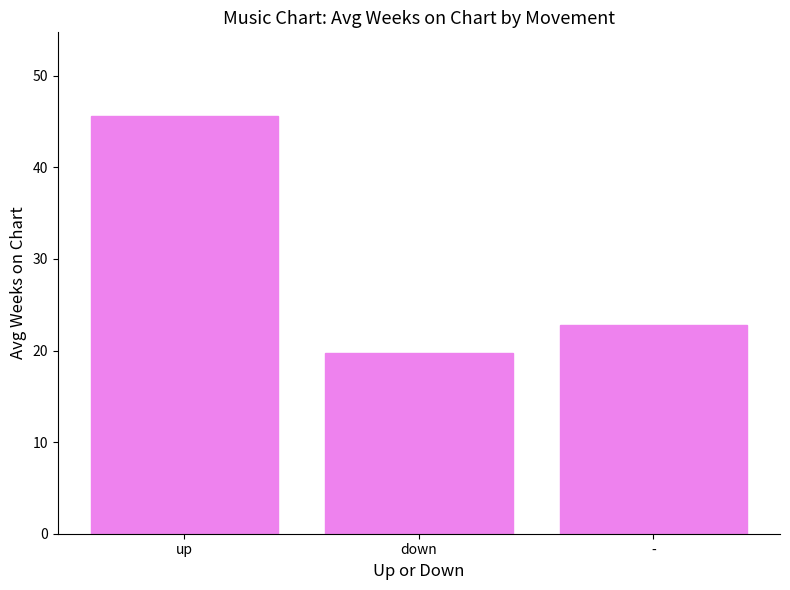

List the labels in order of value, largest first.

up, -, down